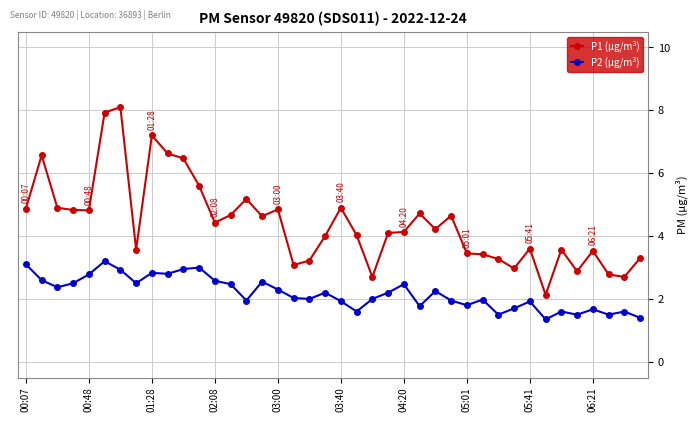

True or false: P1 (µg/m³) and P2 (µg/m³) cross at least once.

False